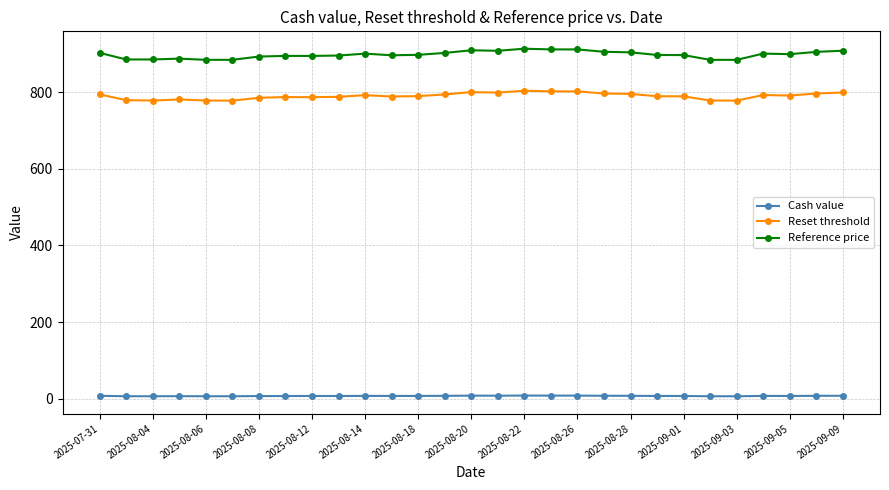

Which series has the largest range (max minus min)?

Reference price